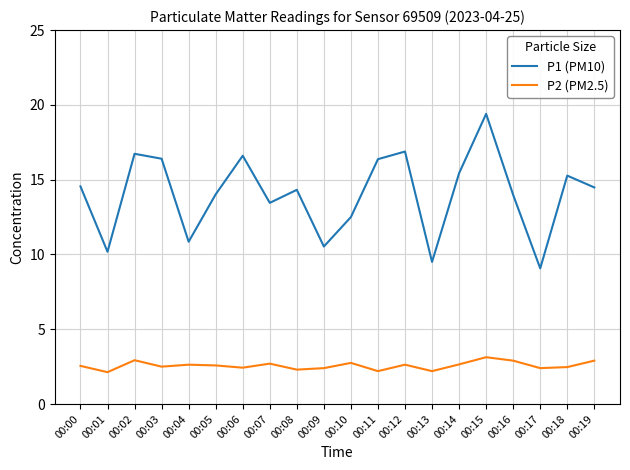

True or false: P1 (PM10) has a value of 4.9 at 00:07.

False